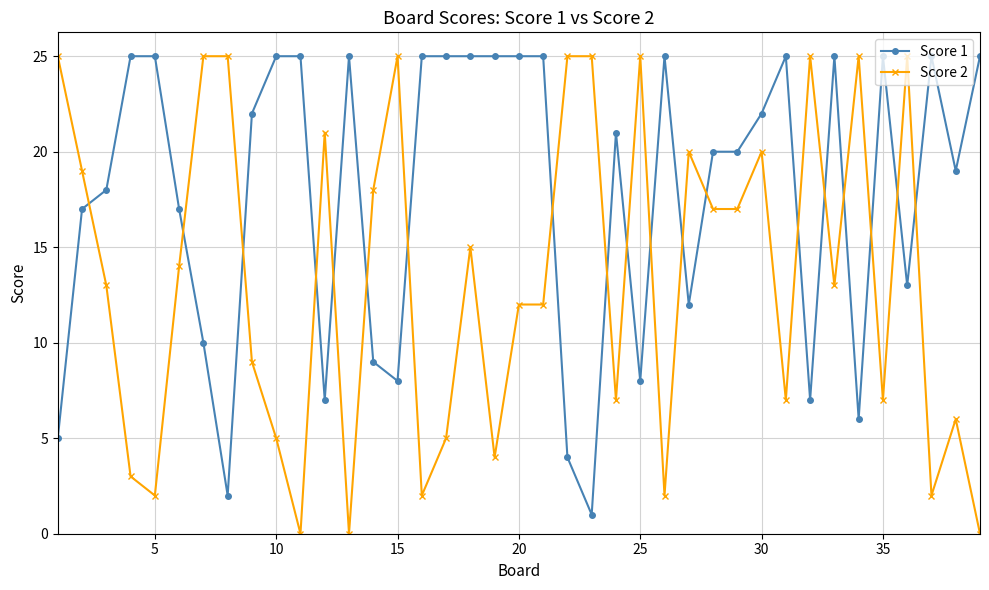

What is the value of the Score 2 point at the 18th from the left?

15